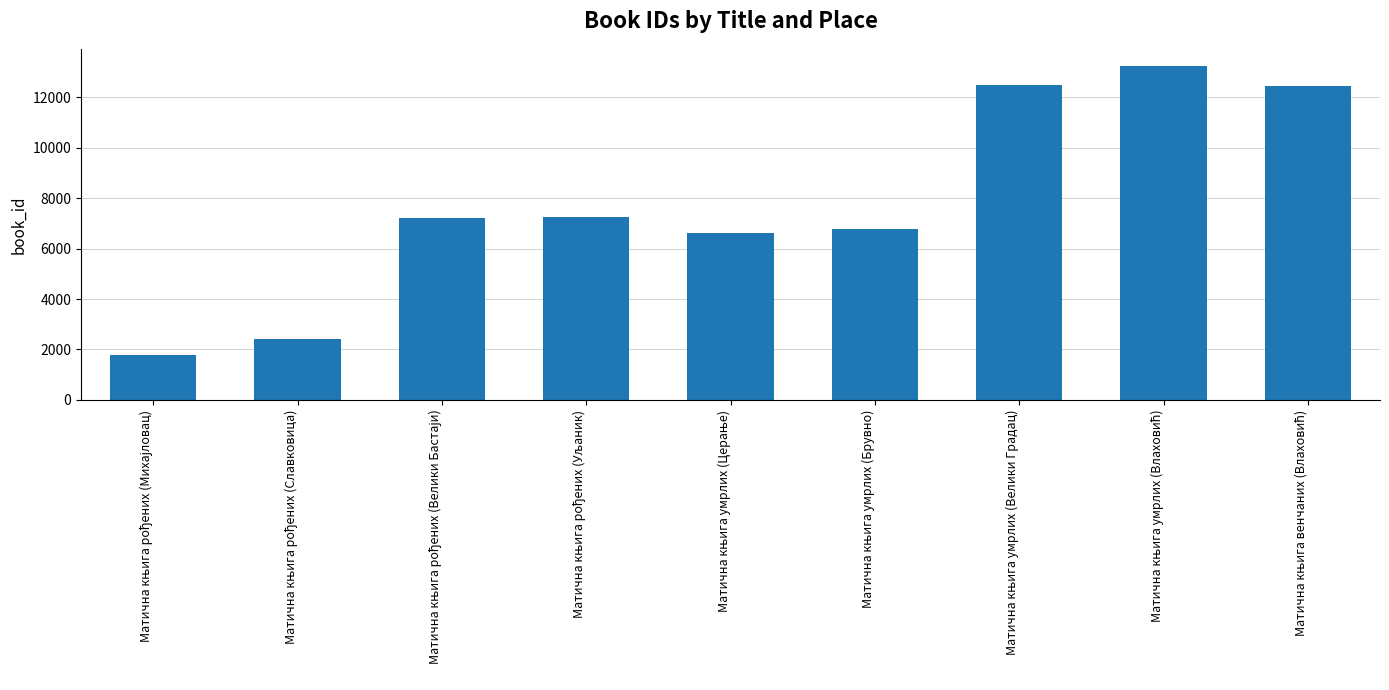

Are the bars horizontal?

No